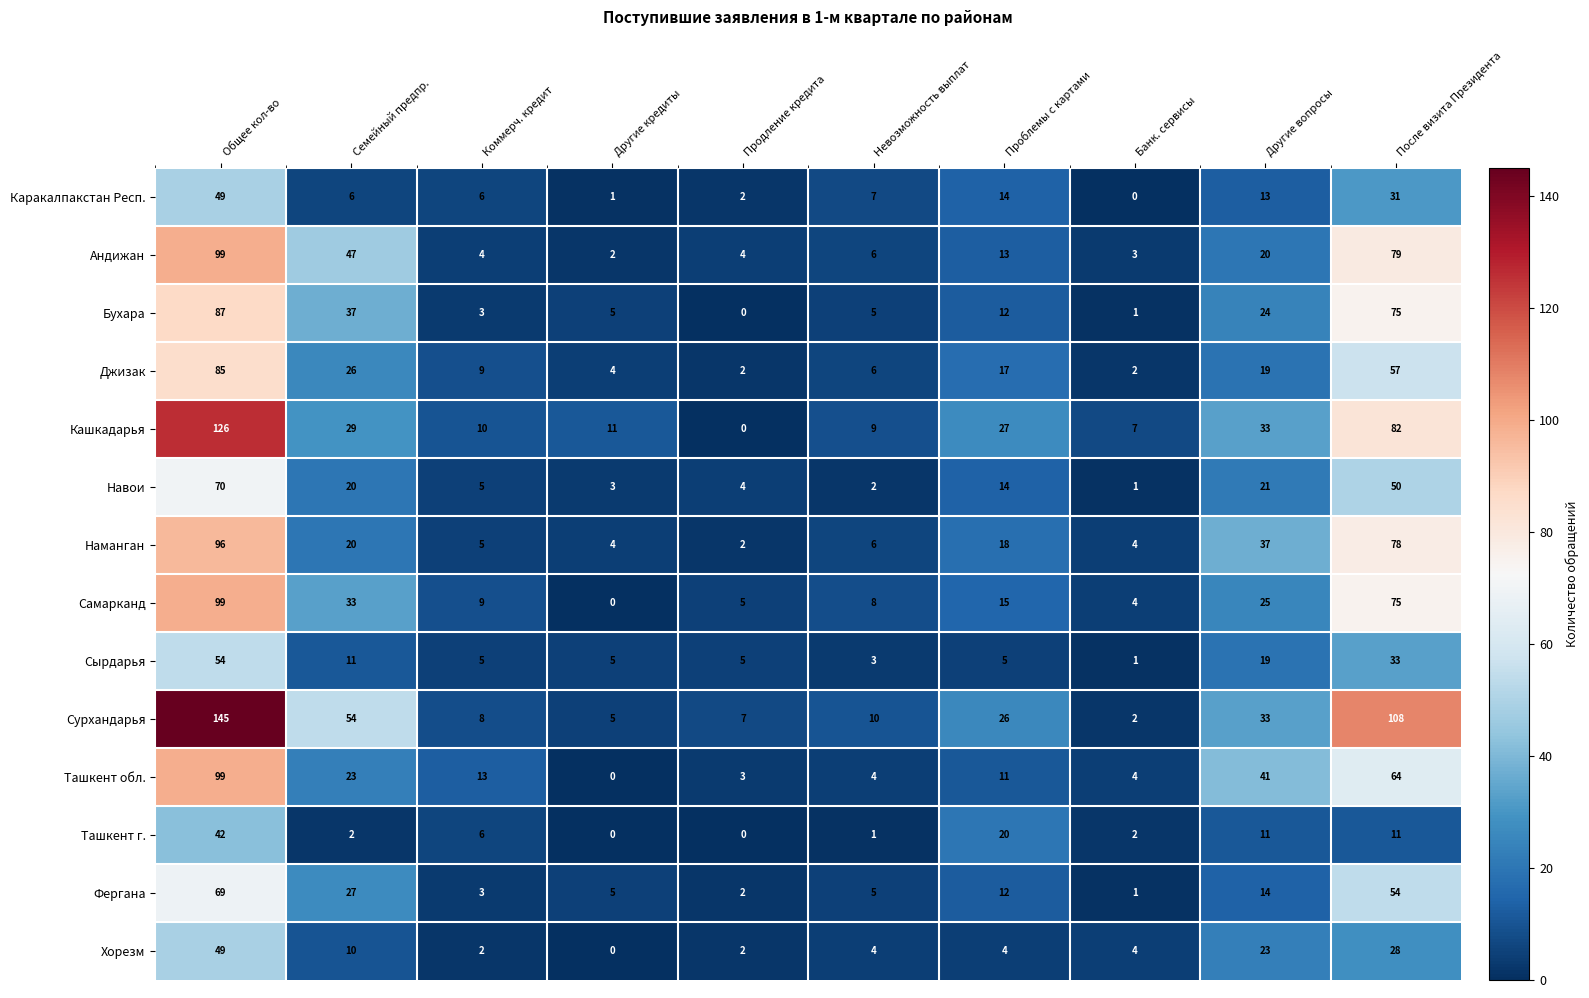

Count the number of categories in the chart.

10